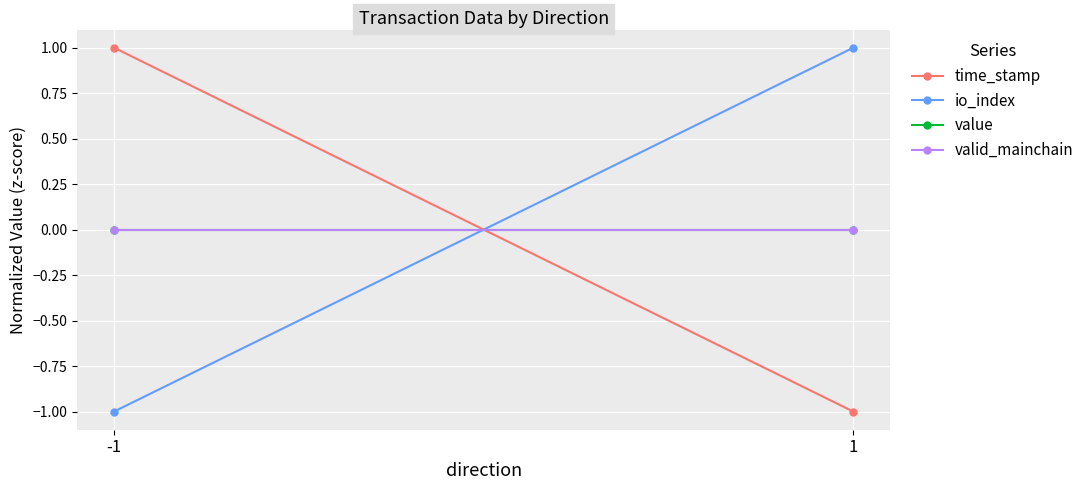

What is the difference between the highest and lowest values at 1?

2.0